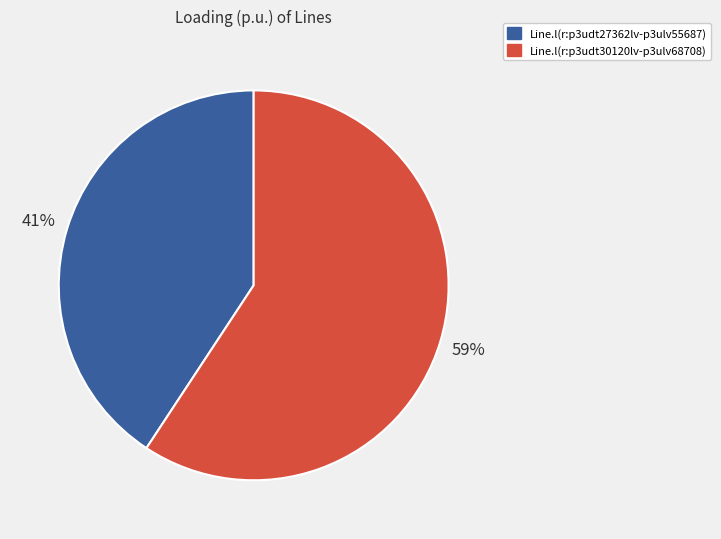

Between Line.l(r:p3udt27362lv-p3ulv55687) and Line.l(r:p3udt30120lv-p3ulv68708), which is larger?

Line.l(r:p3udt30120lv-p3ulv68708)